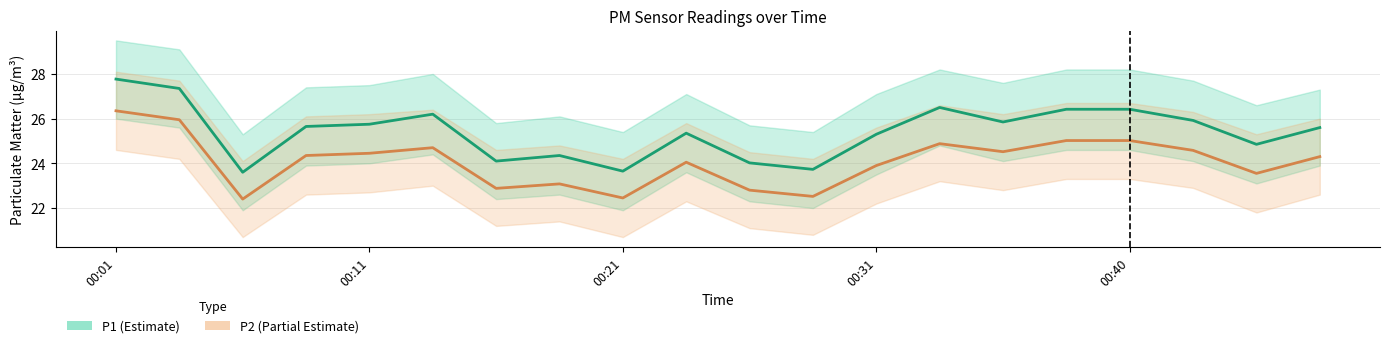

What is the highest value of the P2 mean series?

26.4